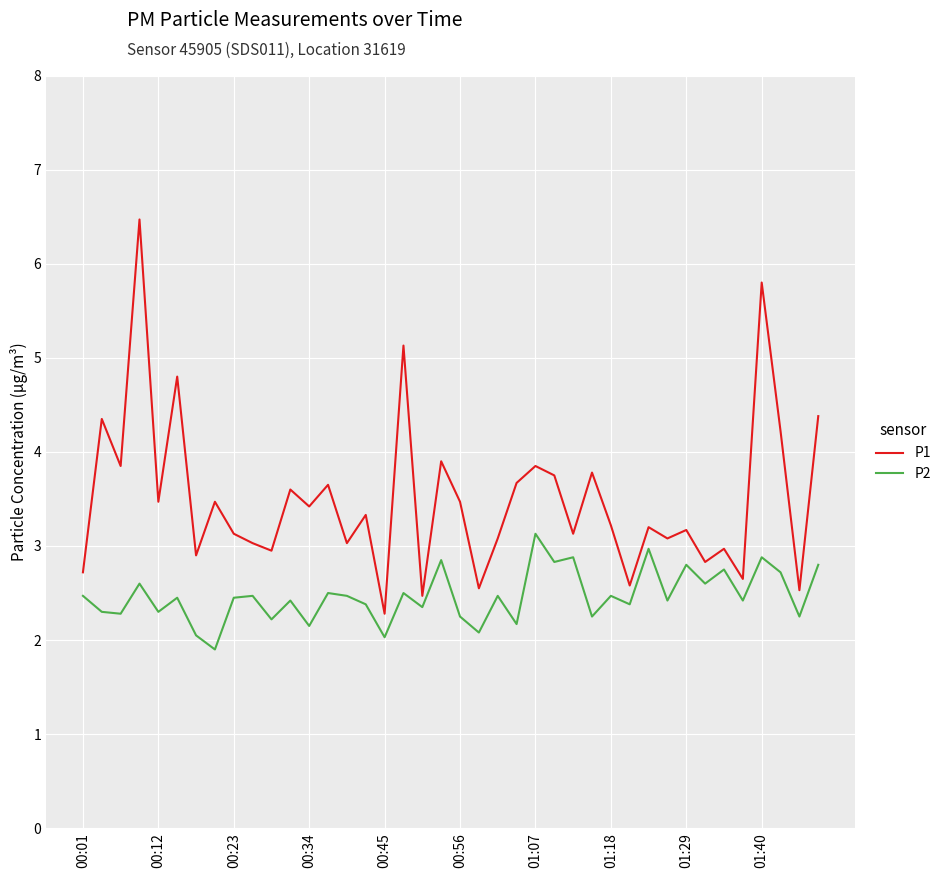

Rank the series by their maximum value, from highest to lowest.

P1, P2